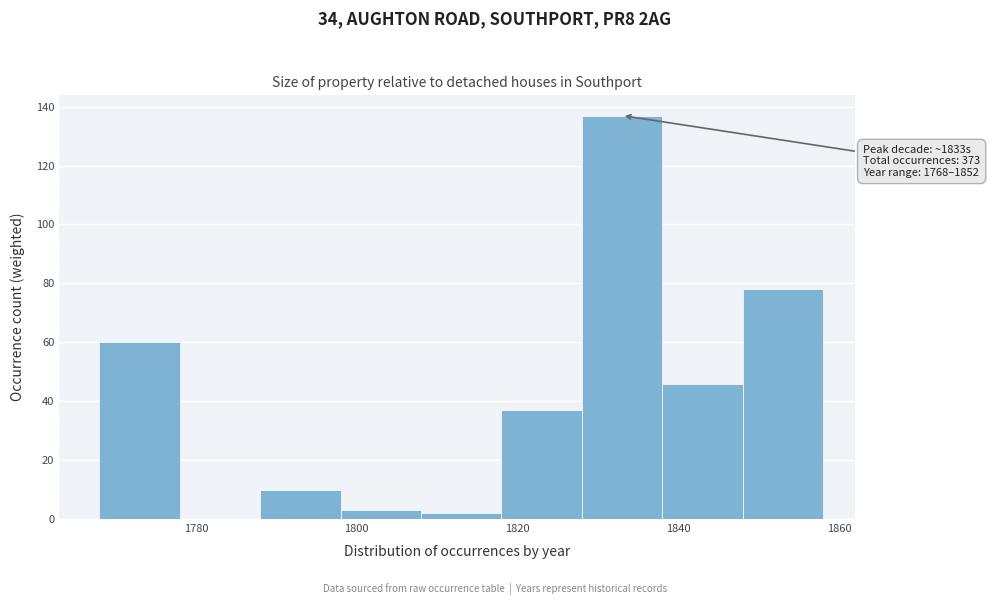

Over which range of the x-axis is the bar tallest?

1828 to 1838